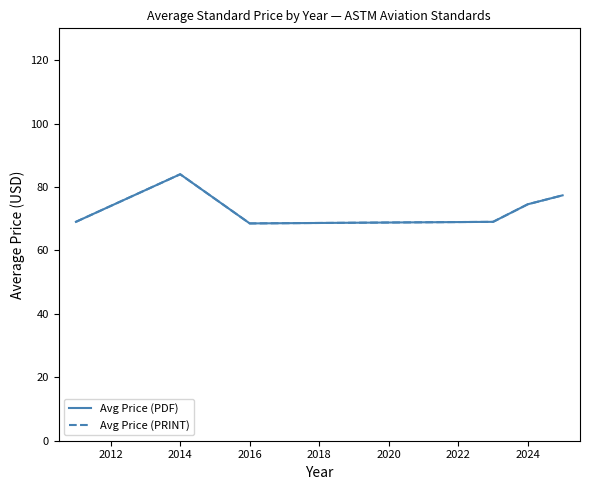

True or false: Avg Price (PRINT) and Avg Price (PDF) intersect in this chart.

False